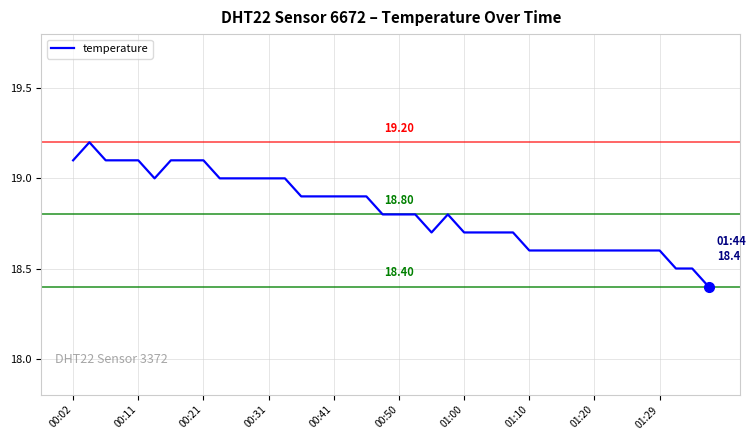

Count the values in the range 18 to 19.

32